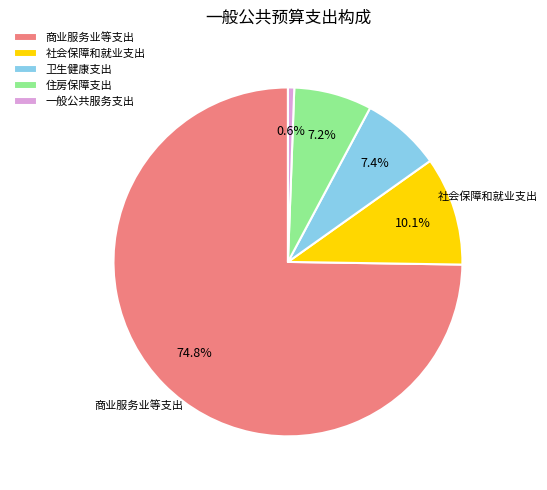

What is the smallest slice in the pie chart?

一般公共服务支出